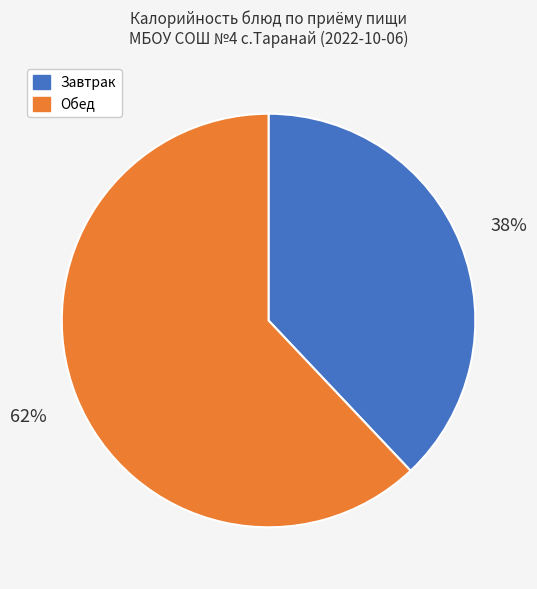

To the nearest percent, what is the average slice percentage?

50%